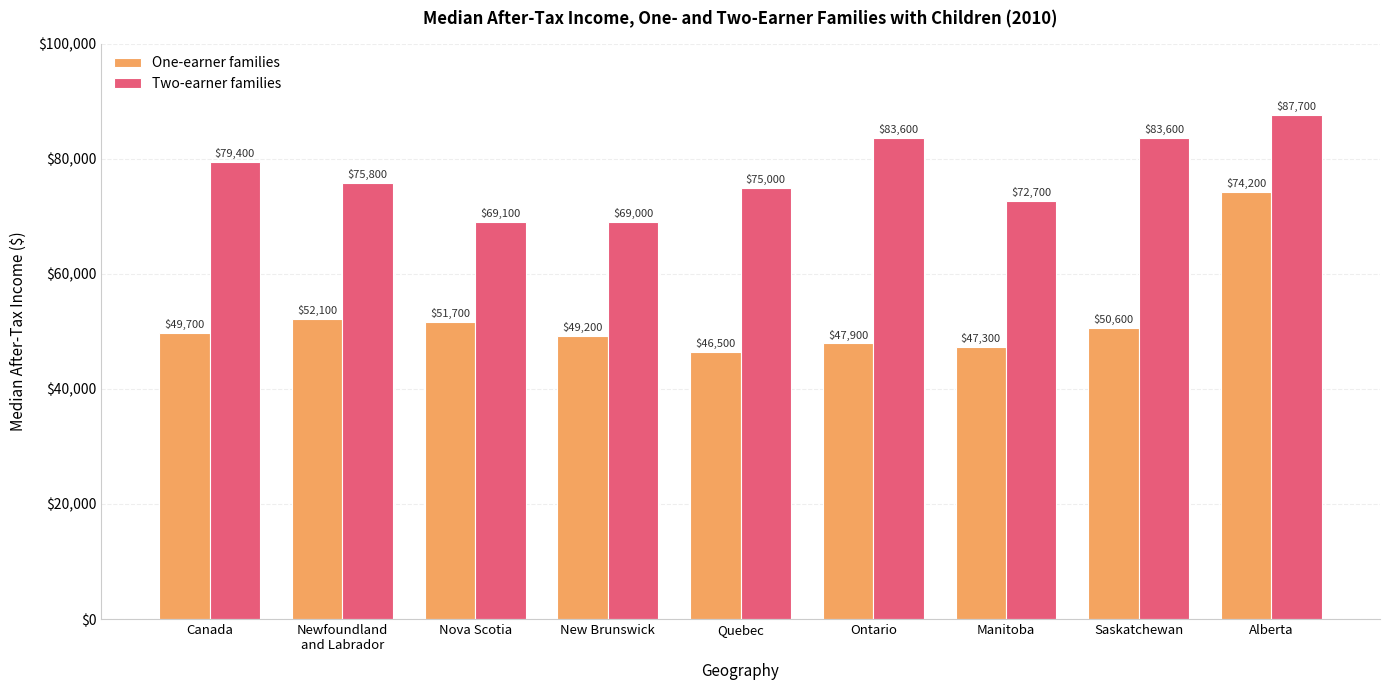

List the series in order of their peak value, highest first.

Two-earner families, One-earner families